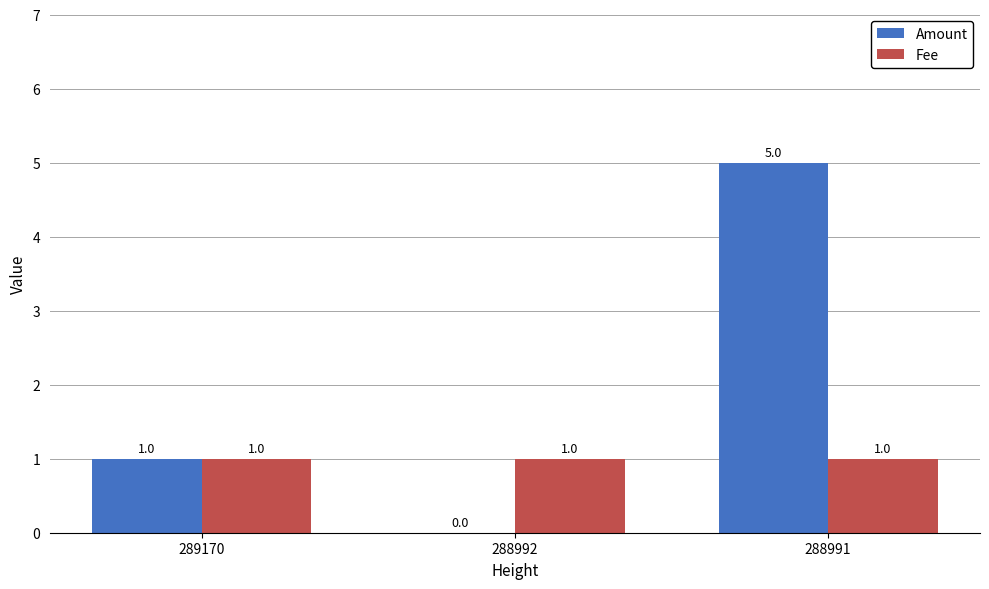

At which category is the sum across all series the highest?

288991